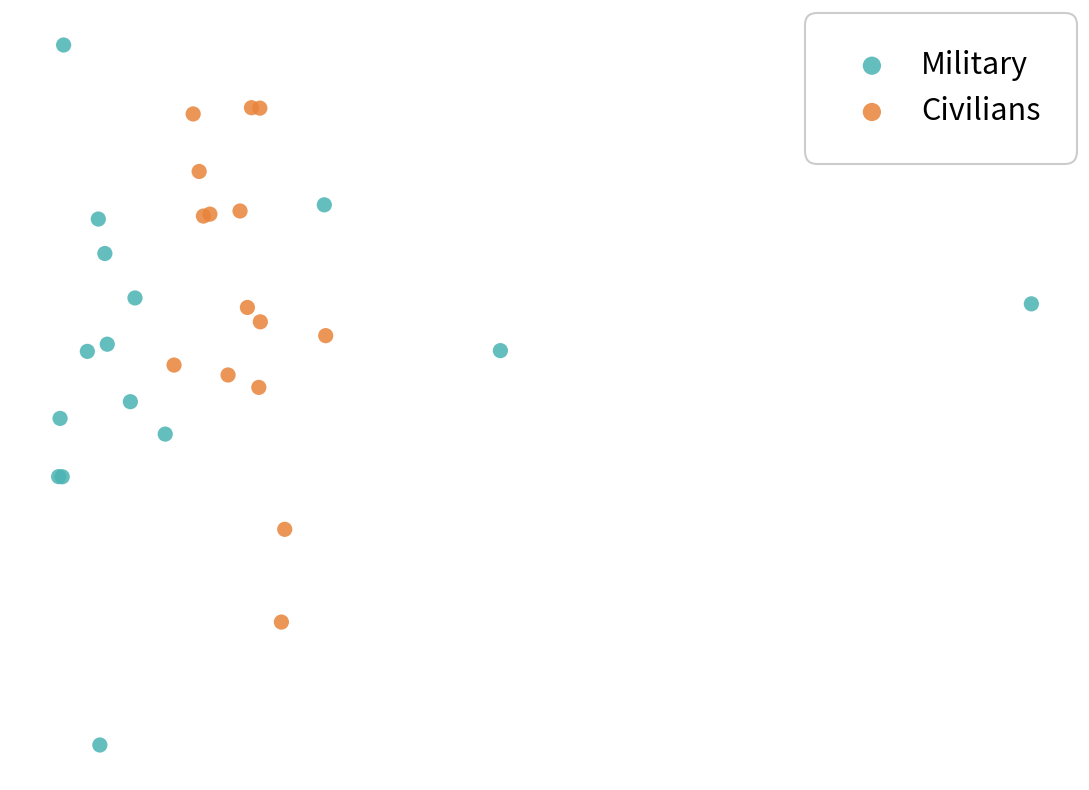

Which series has the widest spread of Y values?

Military